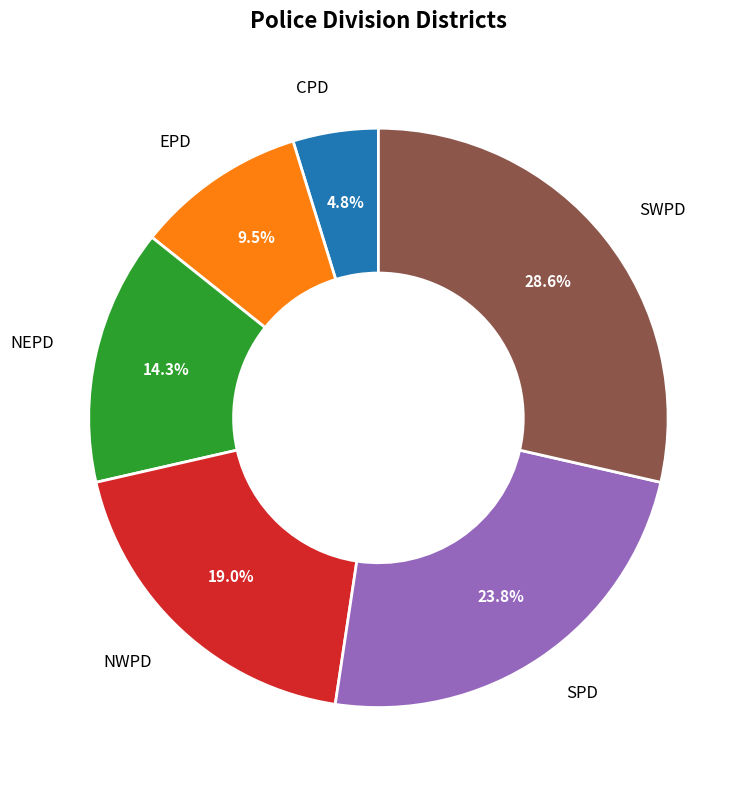

To the nearest percent, what percentage of the pie is SPD?

24%